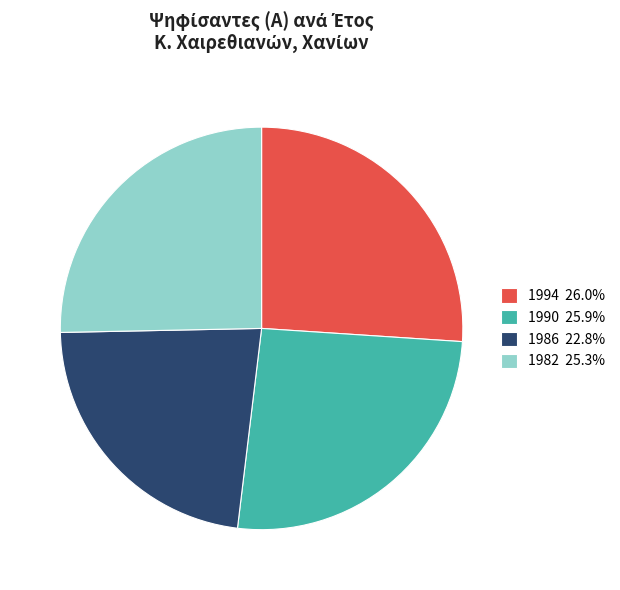

What is the ratio of the value at 1990 25.9% to the value at 1994 26.0%?

1.0